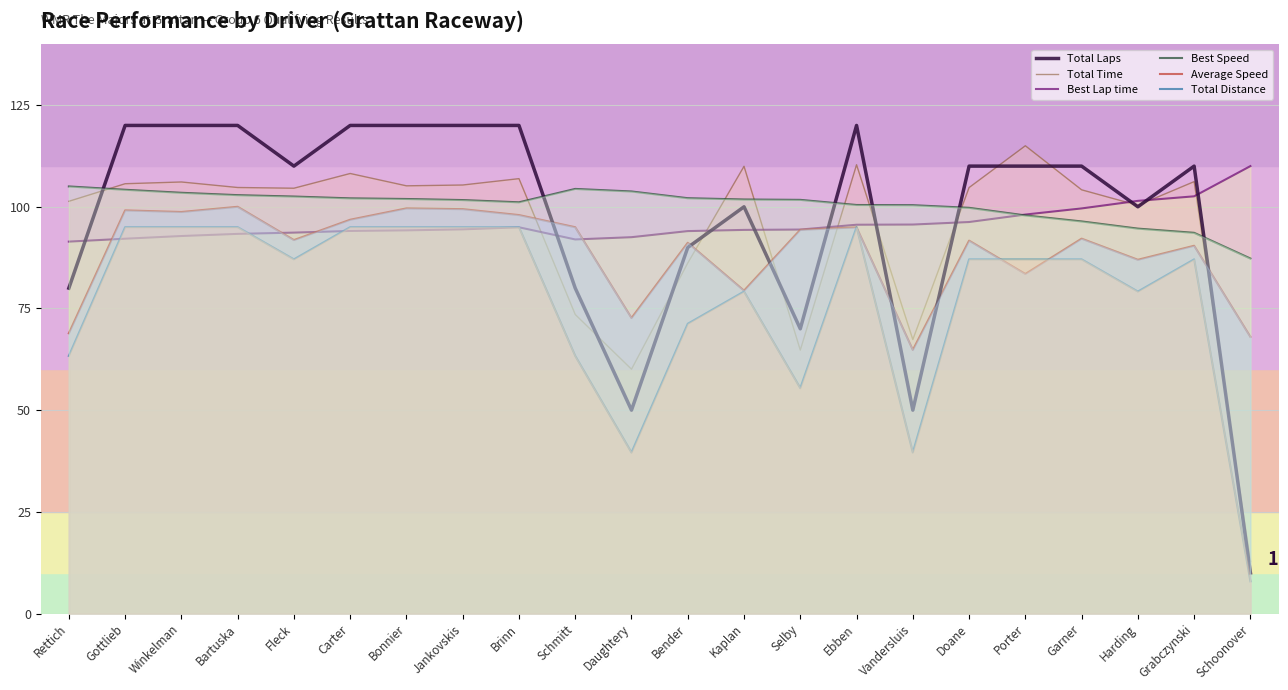

Is it true that Total Laps equals 29.3 at Garner?

False